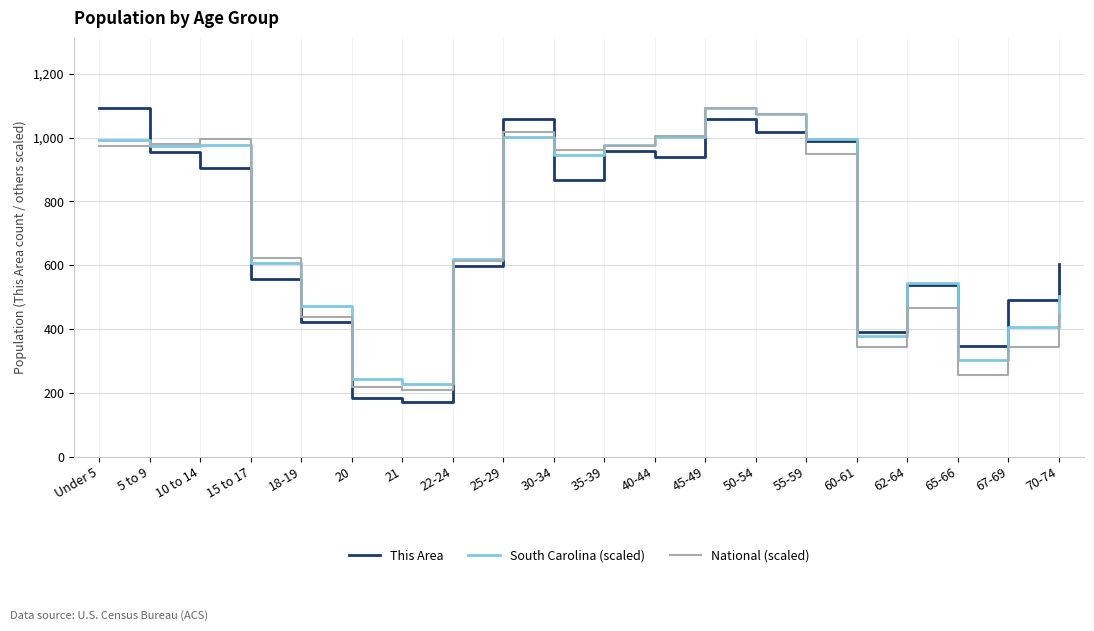

Where is National (scaled) nearest to the value 651?

15 to 17